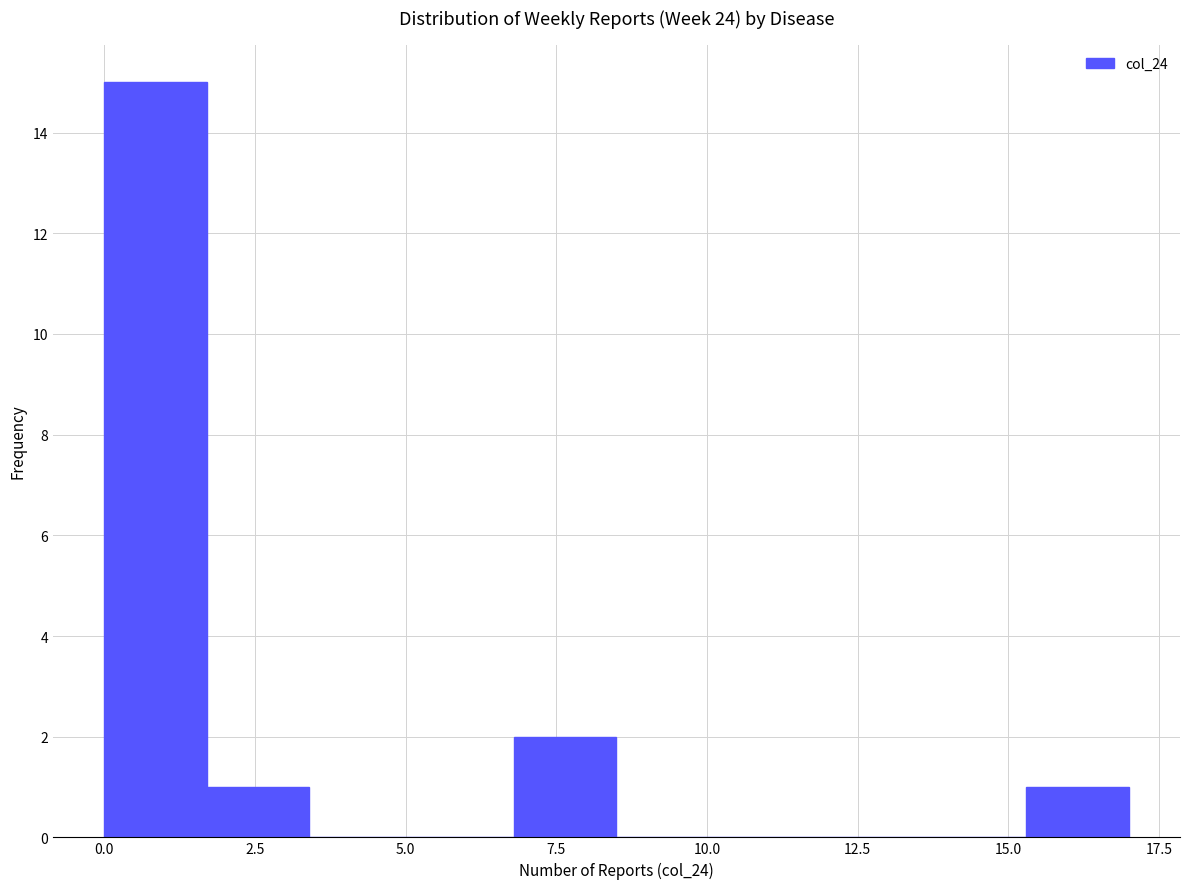

Read against the x-axis, roughly where is the centre of the tallest bar?

1.0